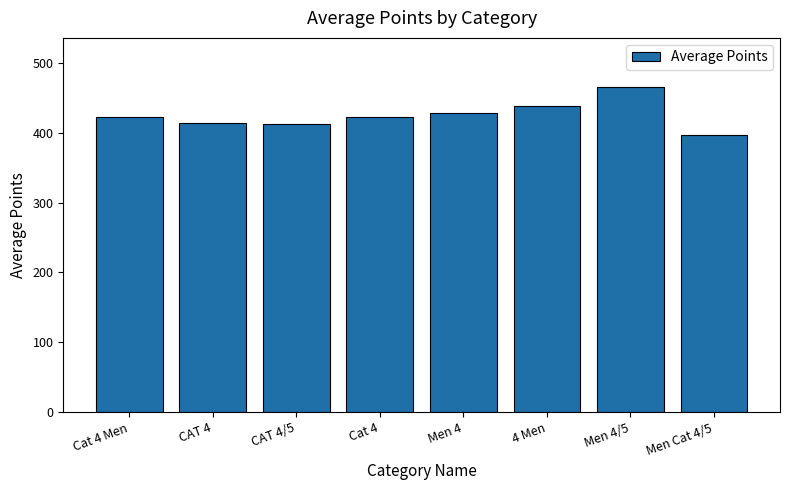

What is the minimum value shown in the chart?

396.3